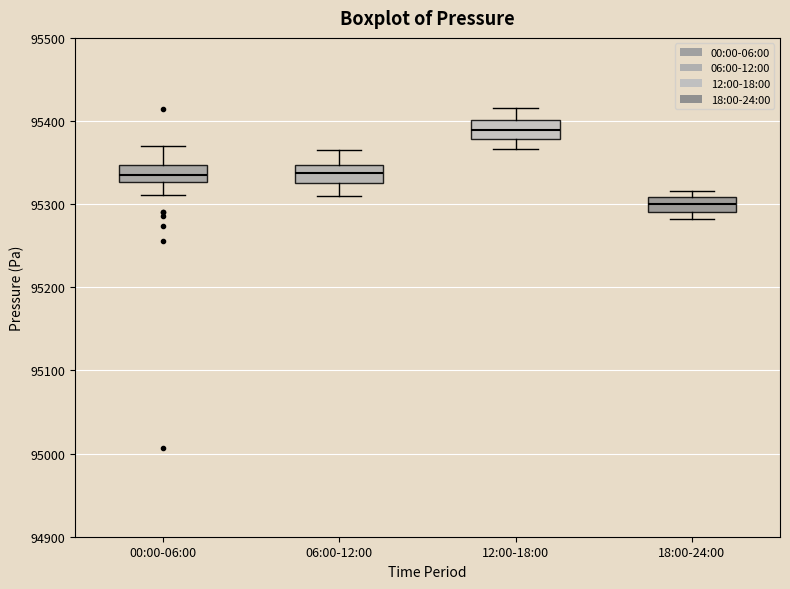

Which box has the highest median line?

12:00-18:00